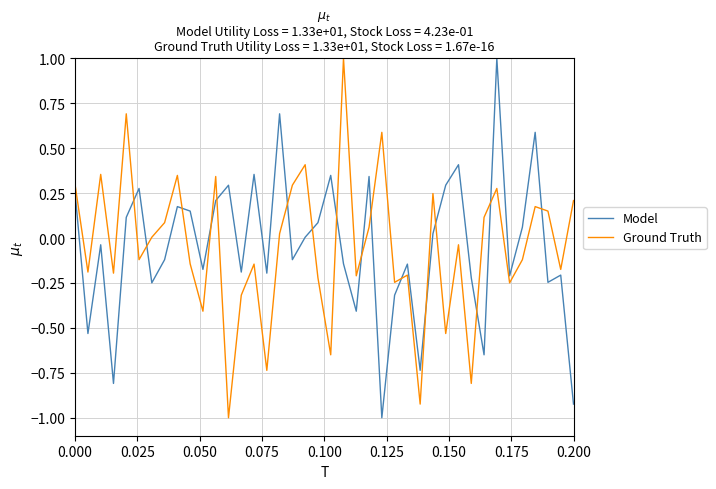

True or false: Model has more than 1 interior local peaks.

True